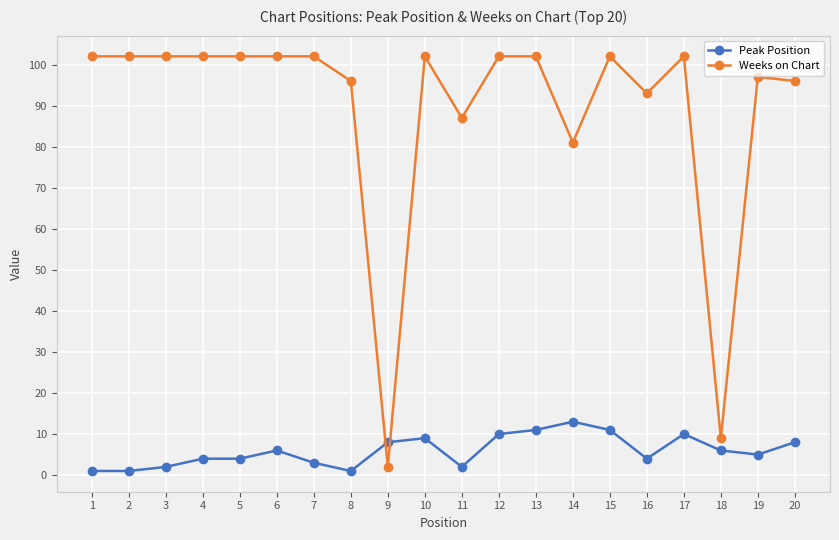

What is the total value across all series at 3?

104